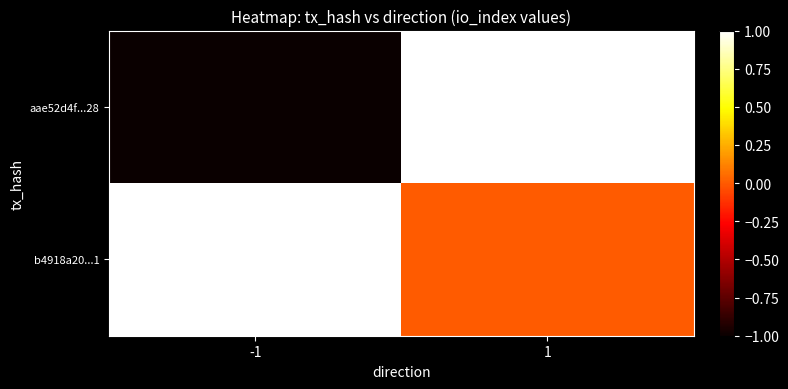

At how many categories does at least one series exceed 0?

2